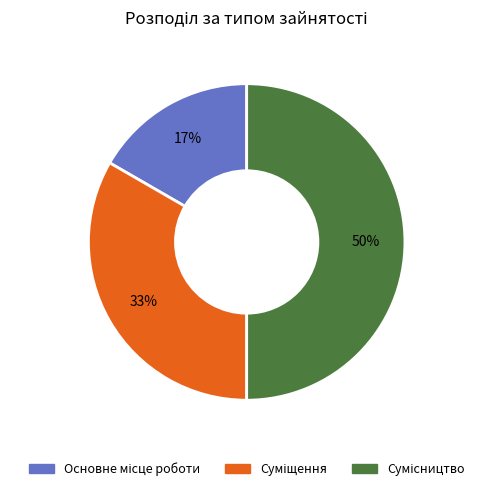

To the nearest percent, what is the difference between the largest and smallest slice percentages?

33%